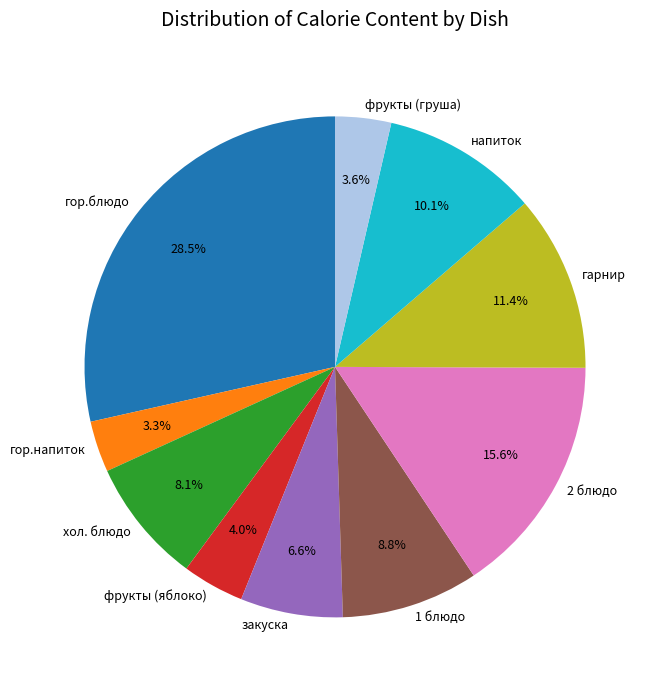

Is напиток the majority of the pie?

No